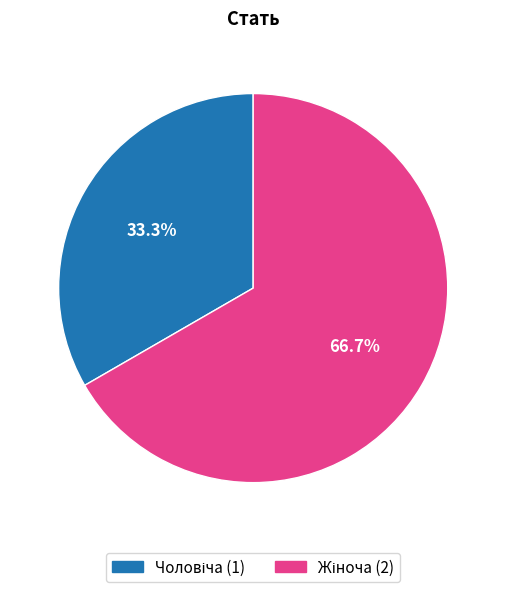

Is there a majority slice in this chart?

Yes